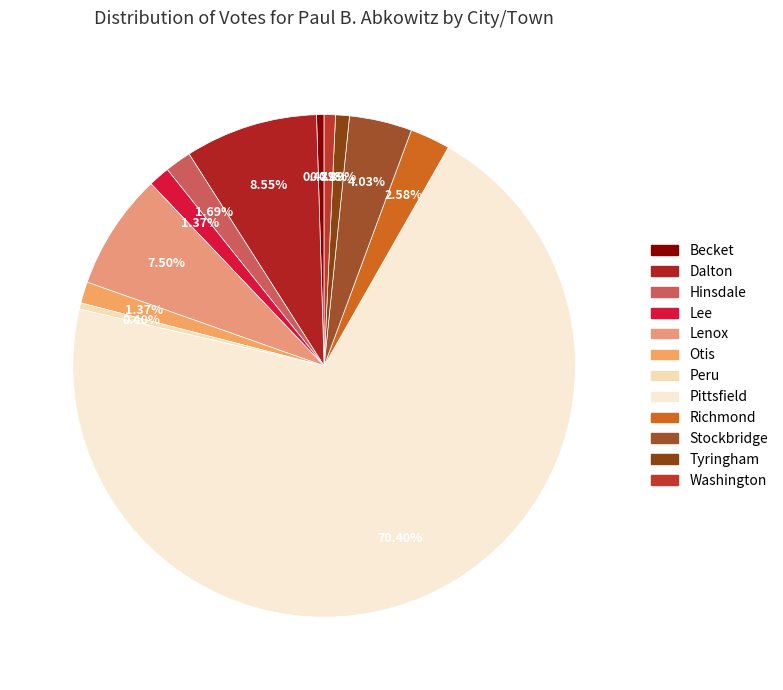

What is the largest slice in the pie chart?

Pittsfield